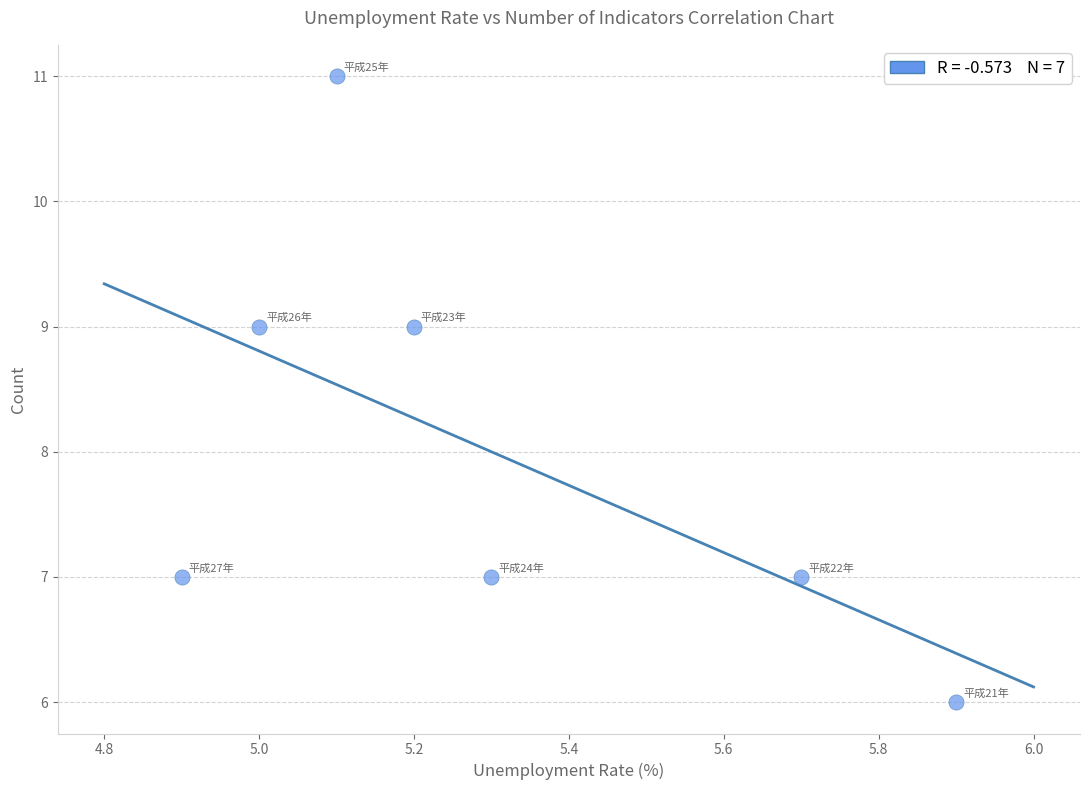

What is the range of Y values (max minus min)?

5